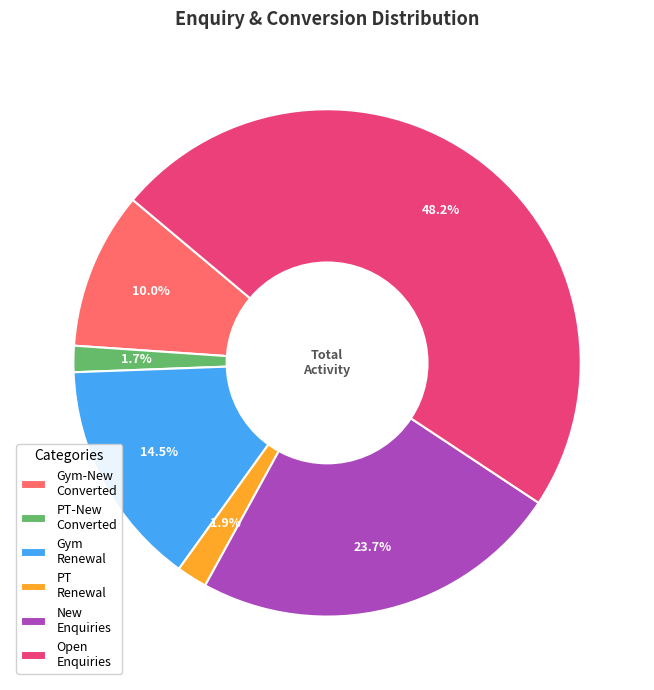

Is it true that New Enquiries is 10% of the pie?

False